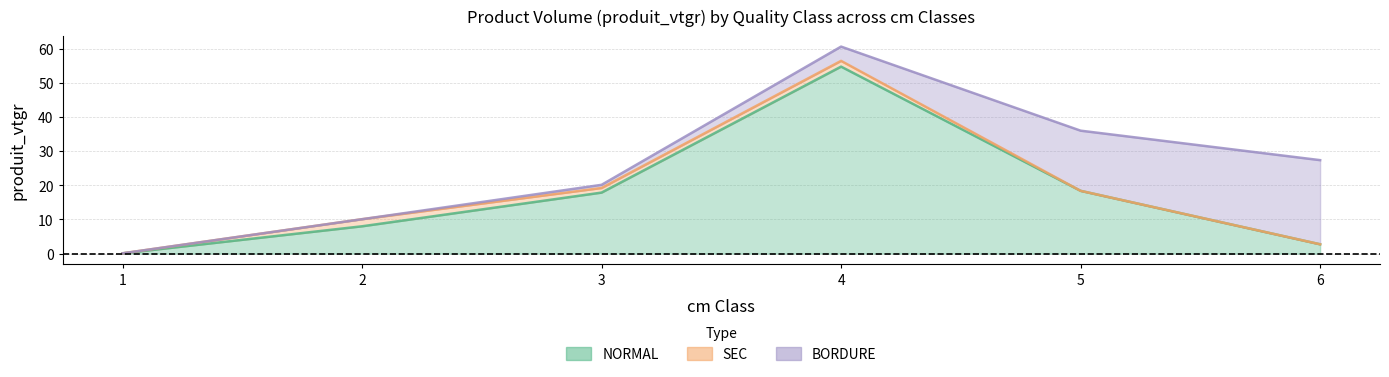

What is the difference between the second highest and second lowest values in the BORDURE series?

17.6